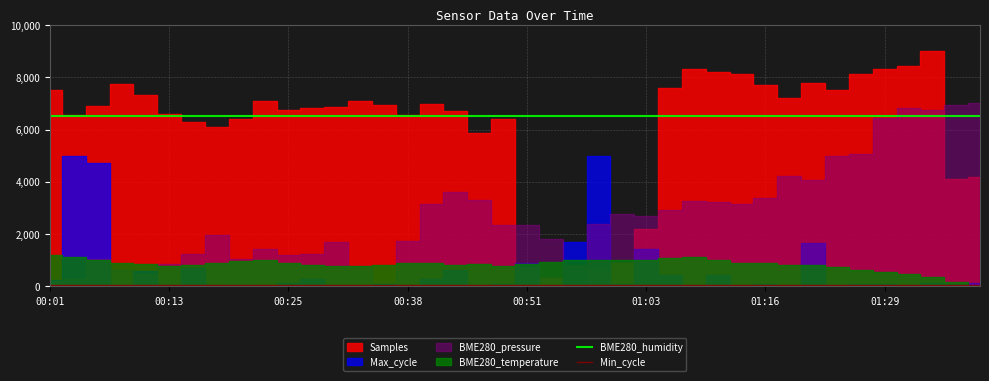

True or false: Min_cycle and BME280_humidity intersect in this chart.

False